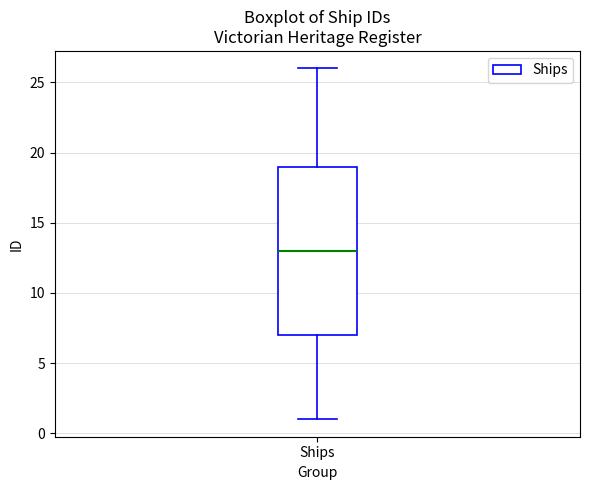

Where is the lower edge of the box for Ships on the y-axis? The values are not printed on the chart, so give them approximately, as read against the axis.

7